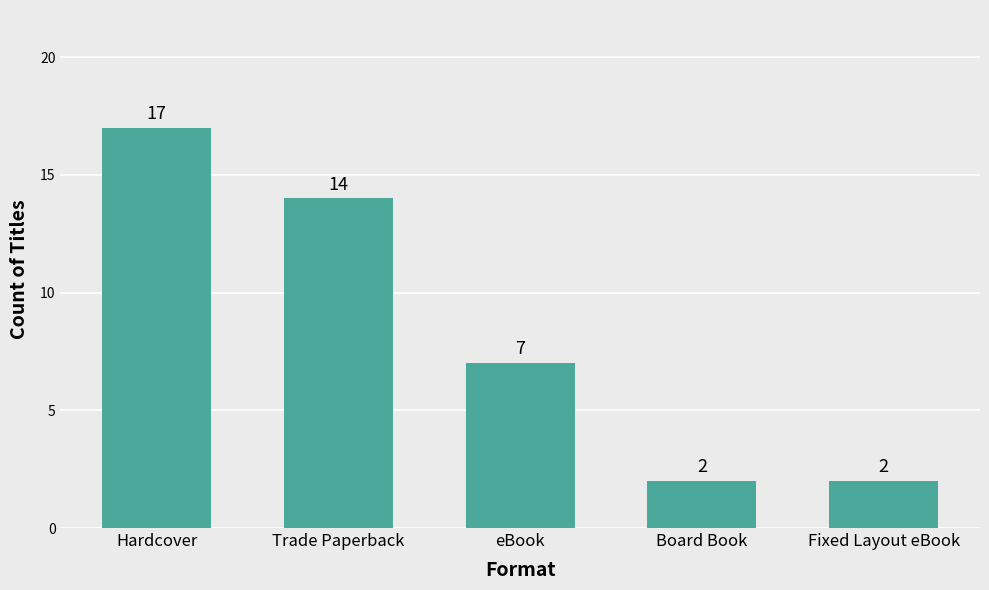

Which has a higher value, Hardcover or Fixed Layout eBook?

Hardcover